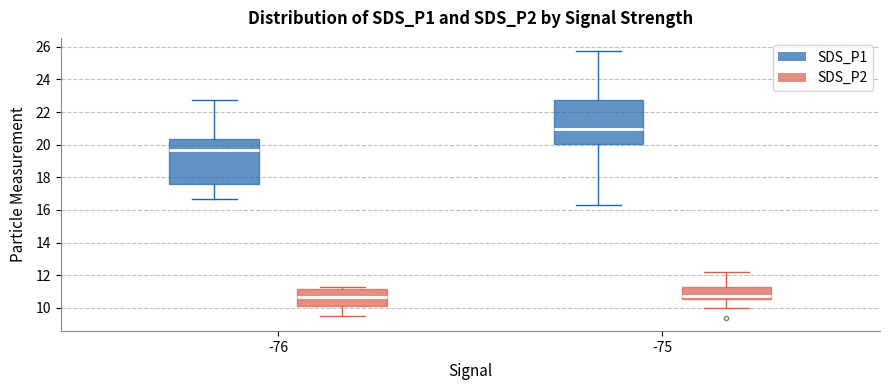

Where is the upper edge of the box for -76 (SDS_P2) on the y-axis? The values are not printed on the chart, so give them approximately, as read against the axis.

11.2